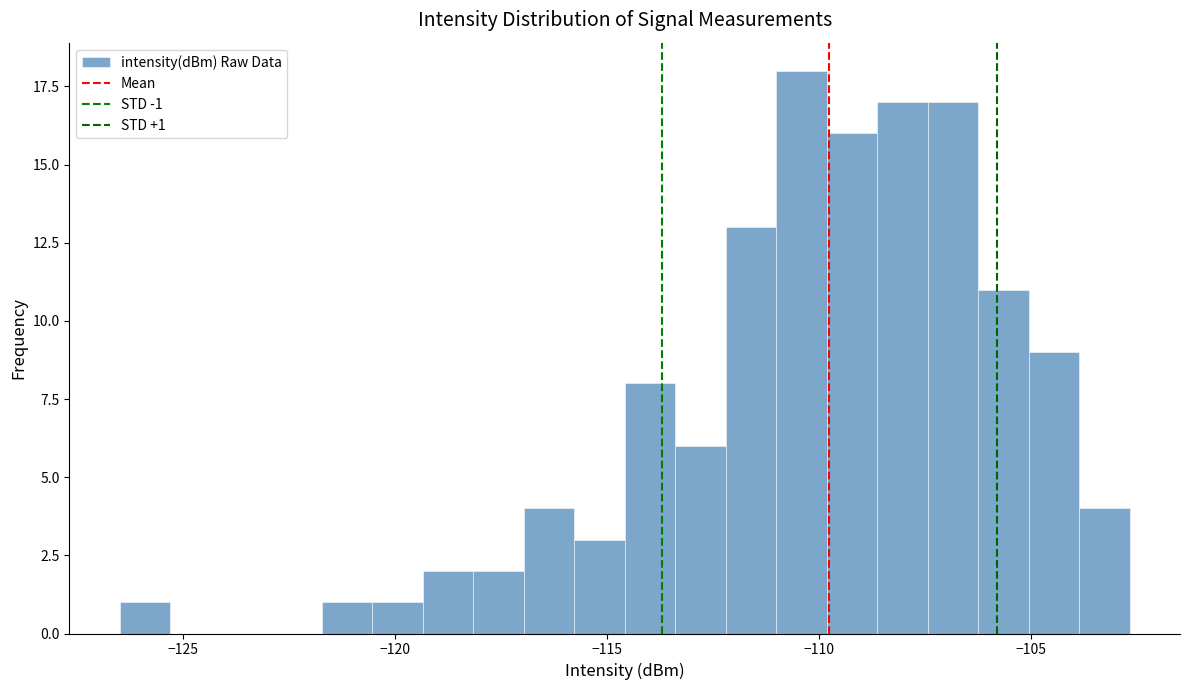

Around what value on the x-axis is the tallest bar? Give the approximate position of its centre, as read against the axis.

-110.5